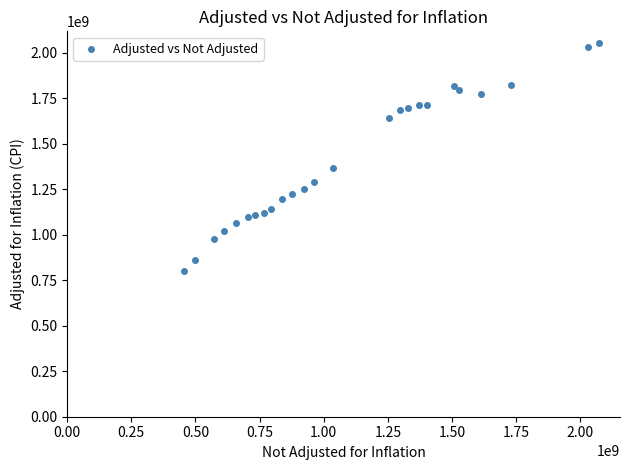

What Y value in the scatter plot is closest to 1429538901?

1365494781